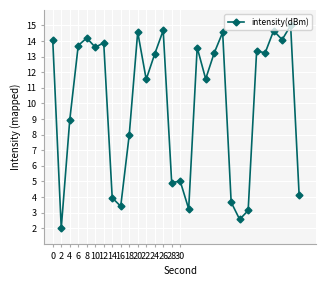

What is the sum of all values?

299.7